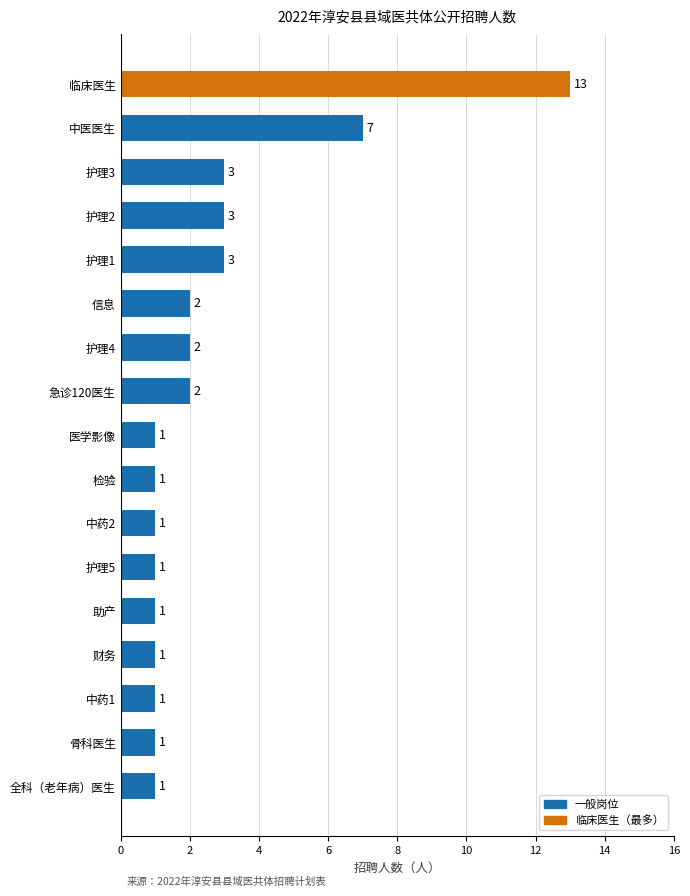

Is it true that the value at 急诊120医生 is 2?

True